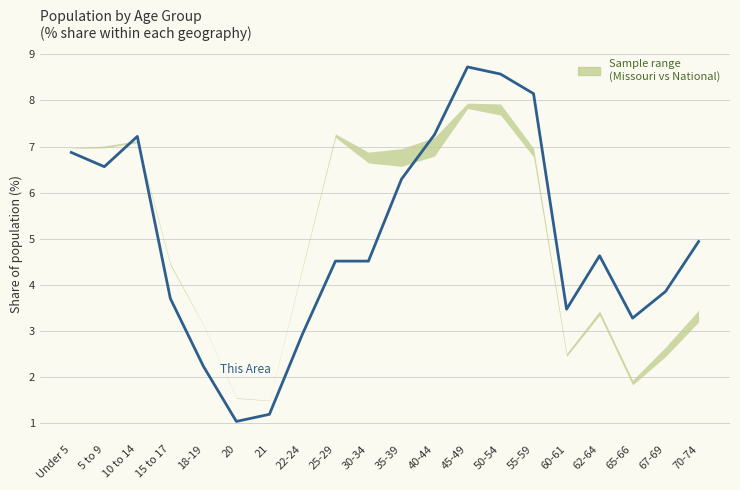

At which label is the value closest to 4?

67-69